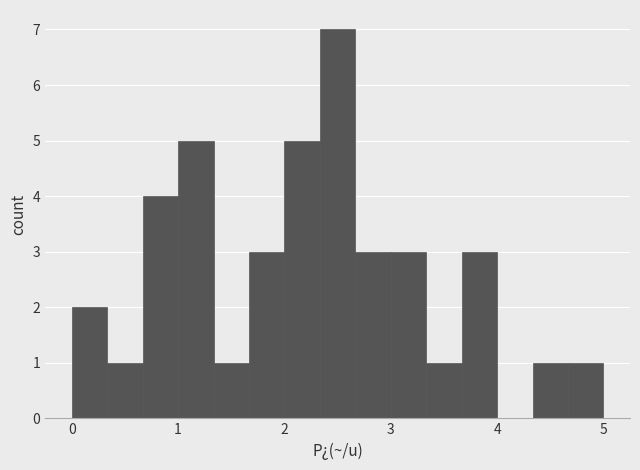

Read against the x-axis, roughly where is the centre of the tallest bar?

2.5